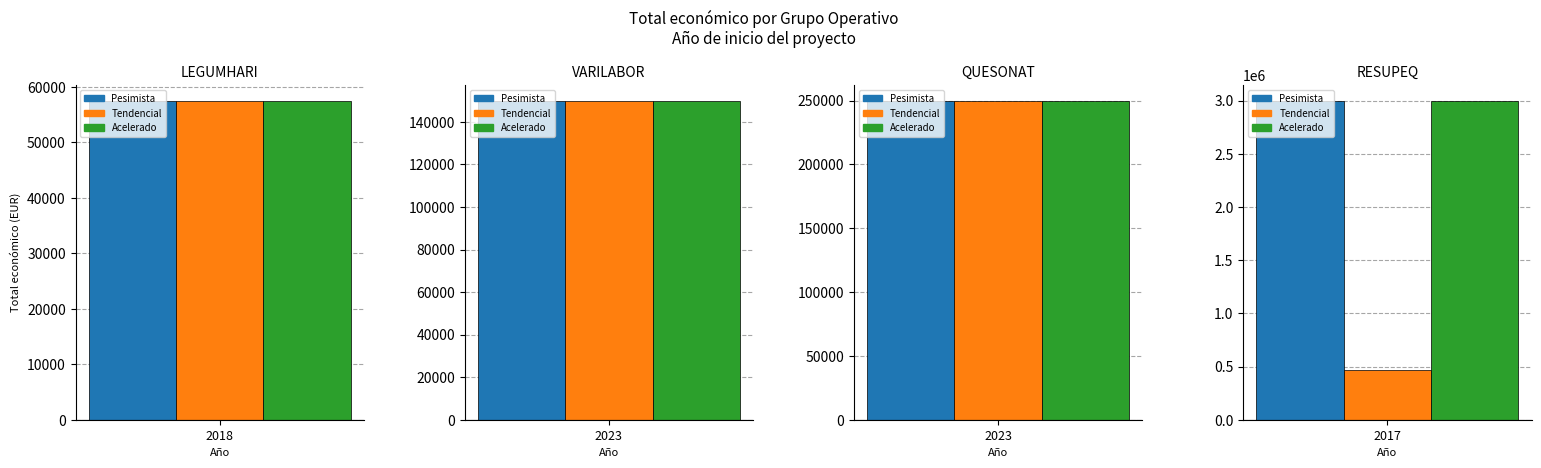

The value of Pesimista at 2023 is 250000. True or false?

True